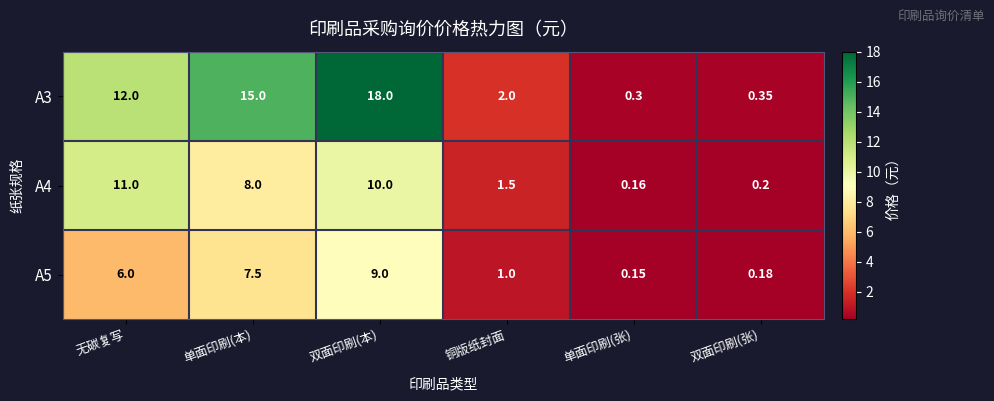

Where is A4 nearest to the value 5?

单面印刷(本)